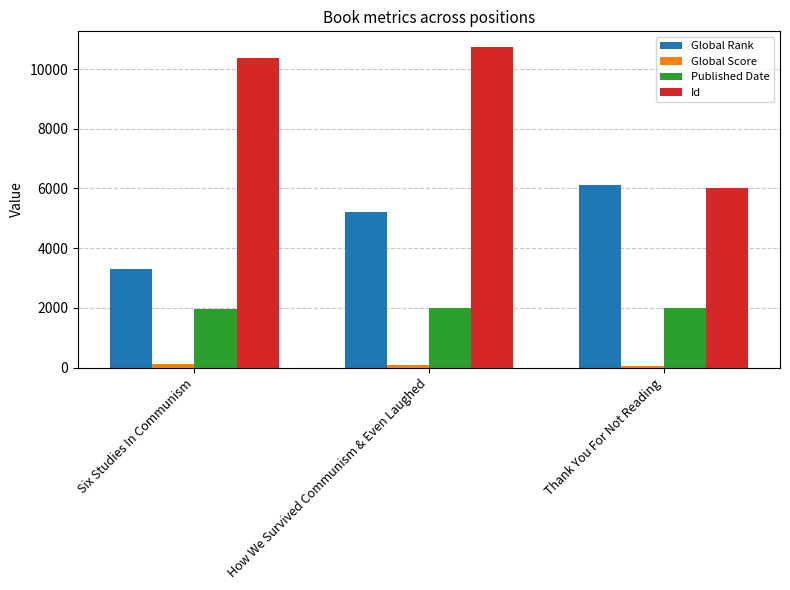

Is the value of Global Rank at How We Survived Communism & Even Laughed greater than the value of Id at Thank You For Not Reading?

No